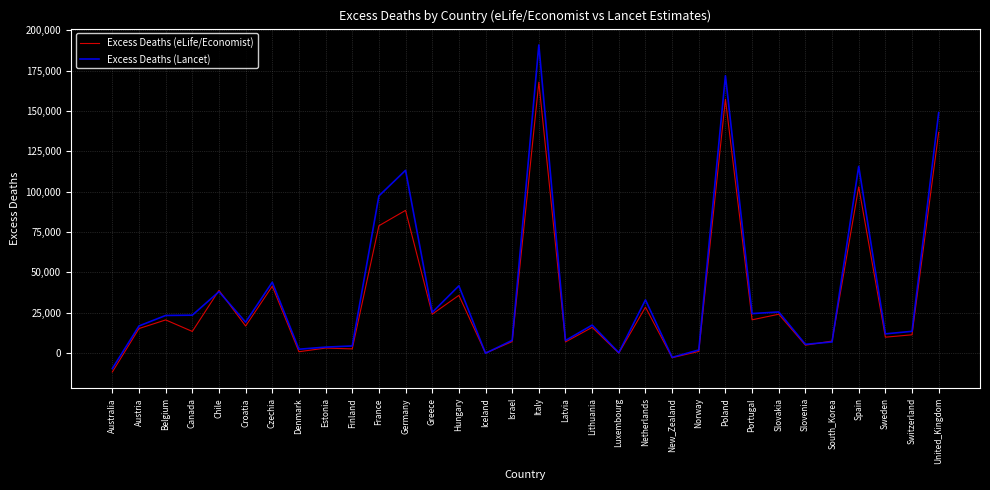

List the series in order of their peak value, lowest first.

Excess Deaths (eLife/Economist), Excess Deaths (Lancet)